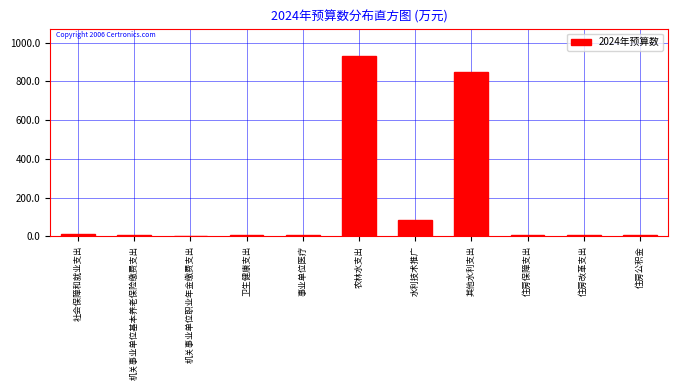

Is it true that the value at 其他水利支出 is 849.0?

True